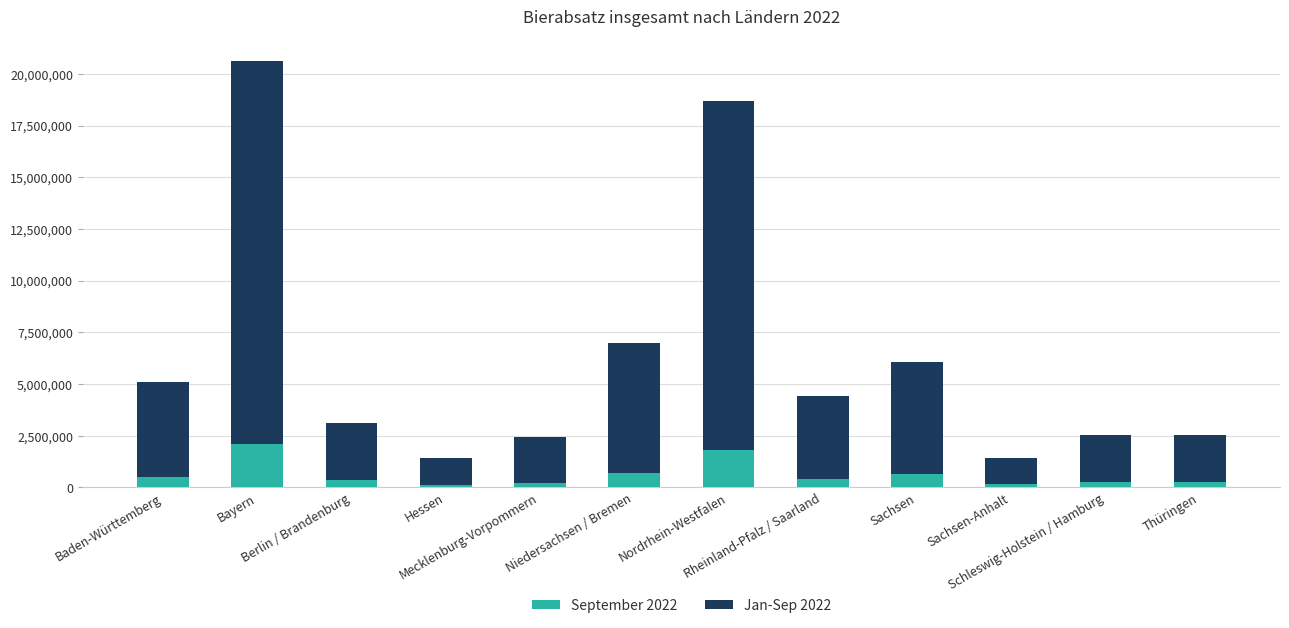

What is the minimum value for September 2022?

134860.7